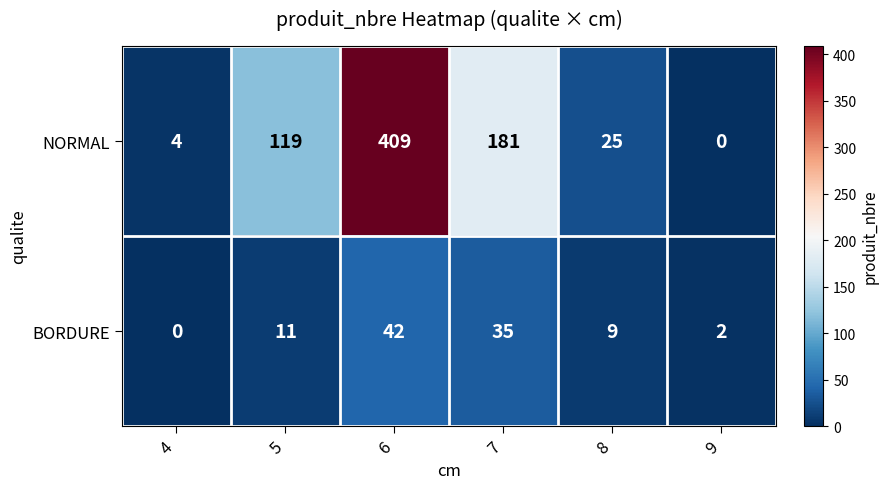

What is the difference between the maximum and minimum values in the BORDURE series?

42